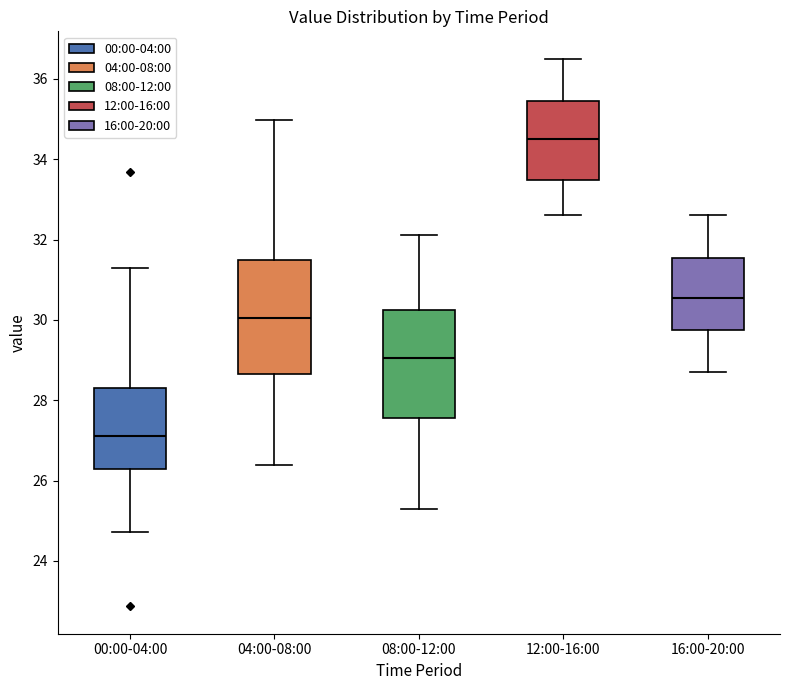

Where is the lower edge of the box for 04:00-08:00 on the y-axis? The values are not printed on the chart, so give them approximately, as read against the axis.

28.6